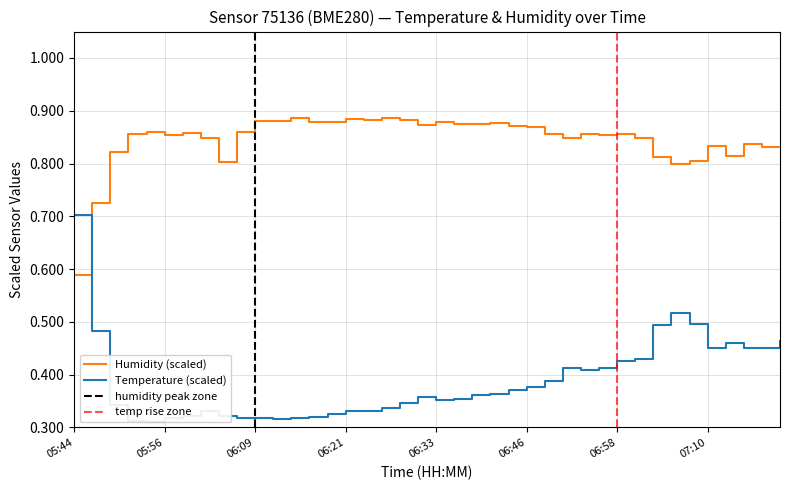

Is this an area chart (filled region under the line)?

No